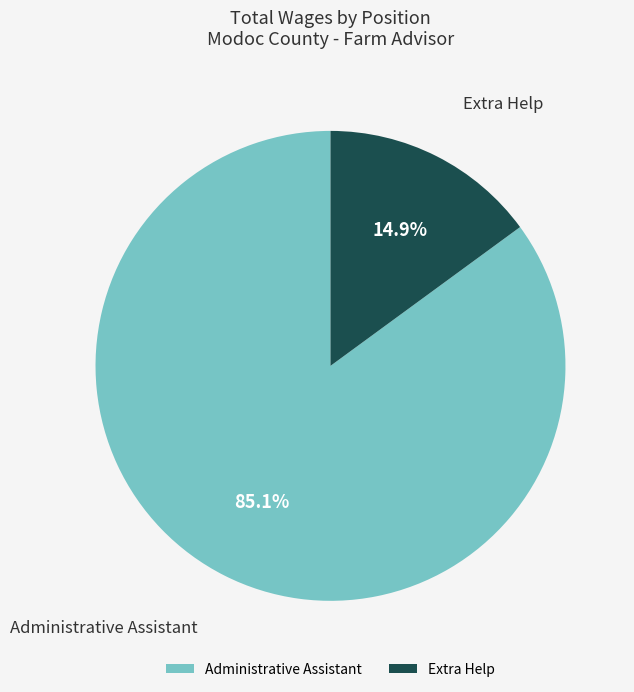

True or false: Administrative Assistant accounts for 99% of the total.

False